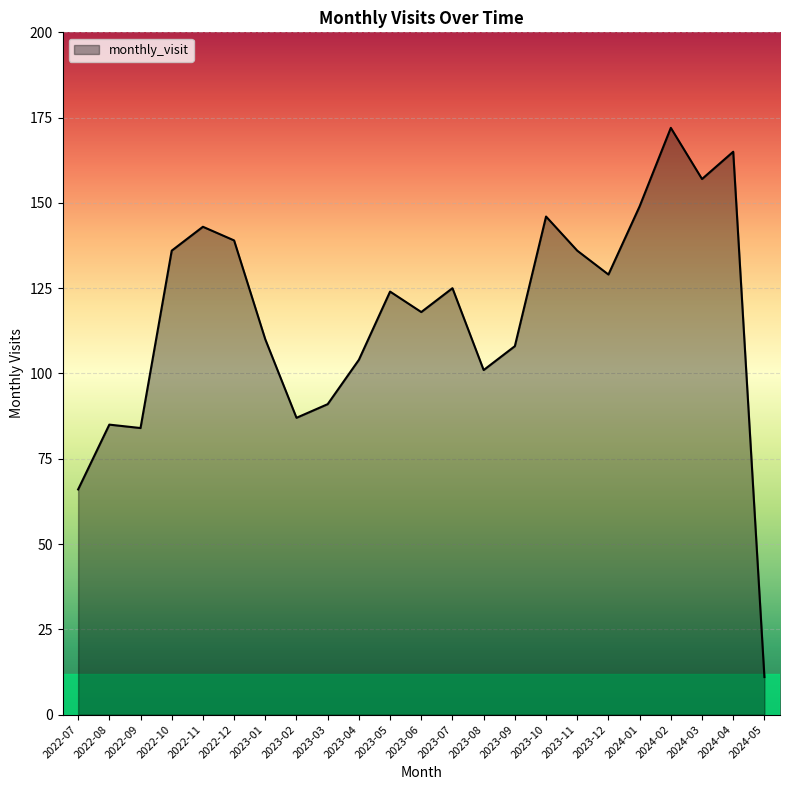

What is the difference between the maximum and minimum values?

161